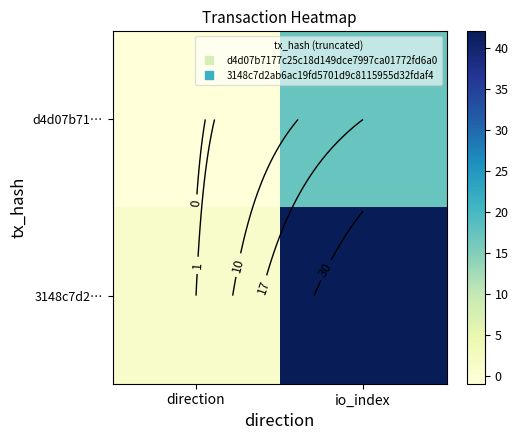

What is the lowest value of the 3148c7d2… series?

1